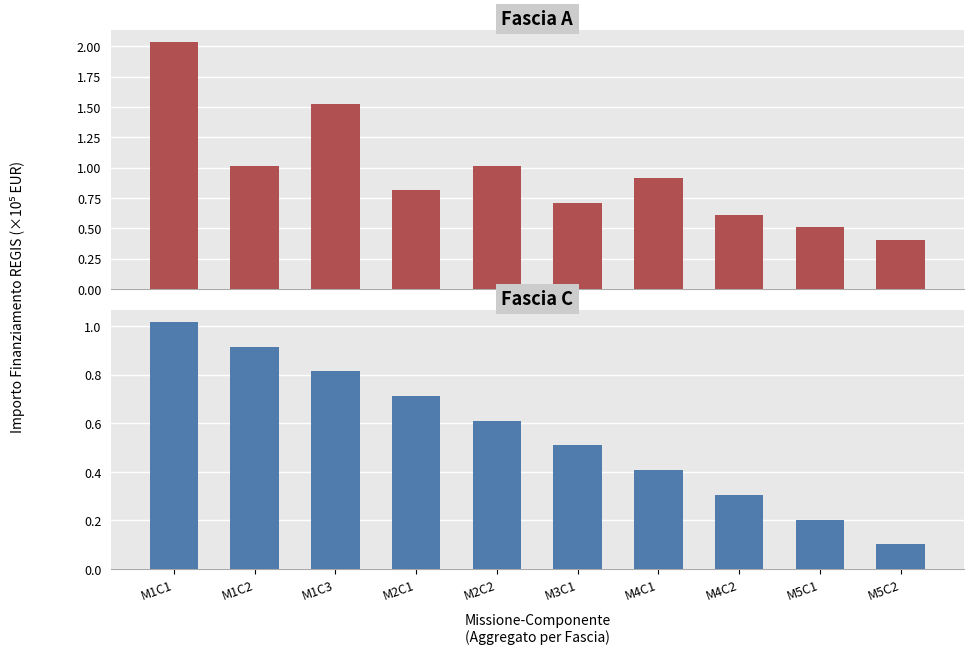

Is the value of Fascia A at M5C2 greater than the value of Fascia C at M3C1?

No